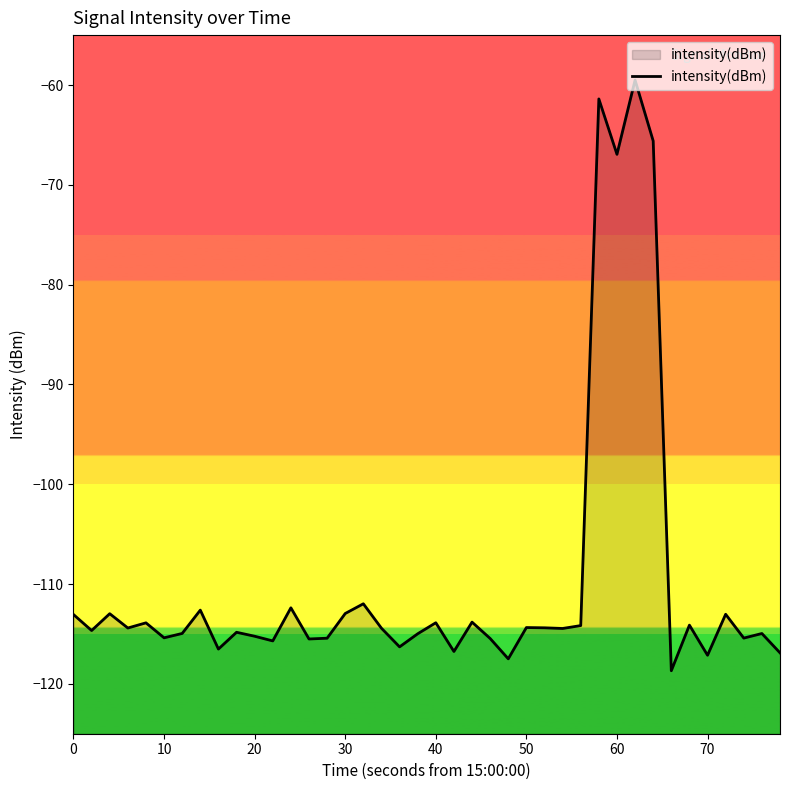

What is the maximum value shown in the chart?

-59.5